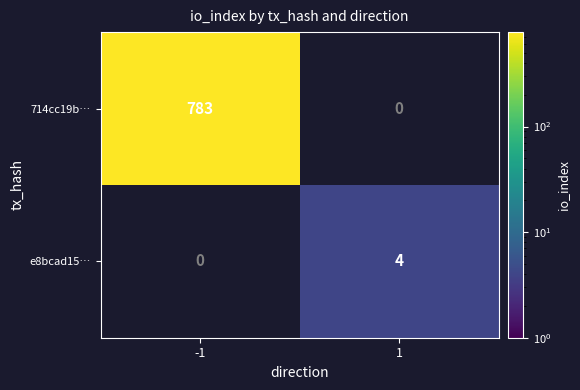

What is the greatest value displayed?

783